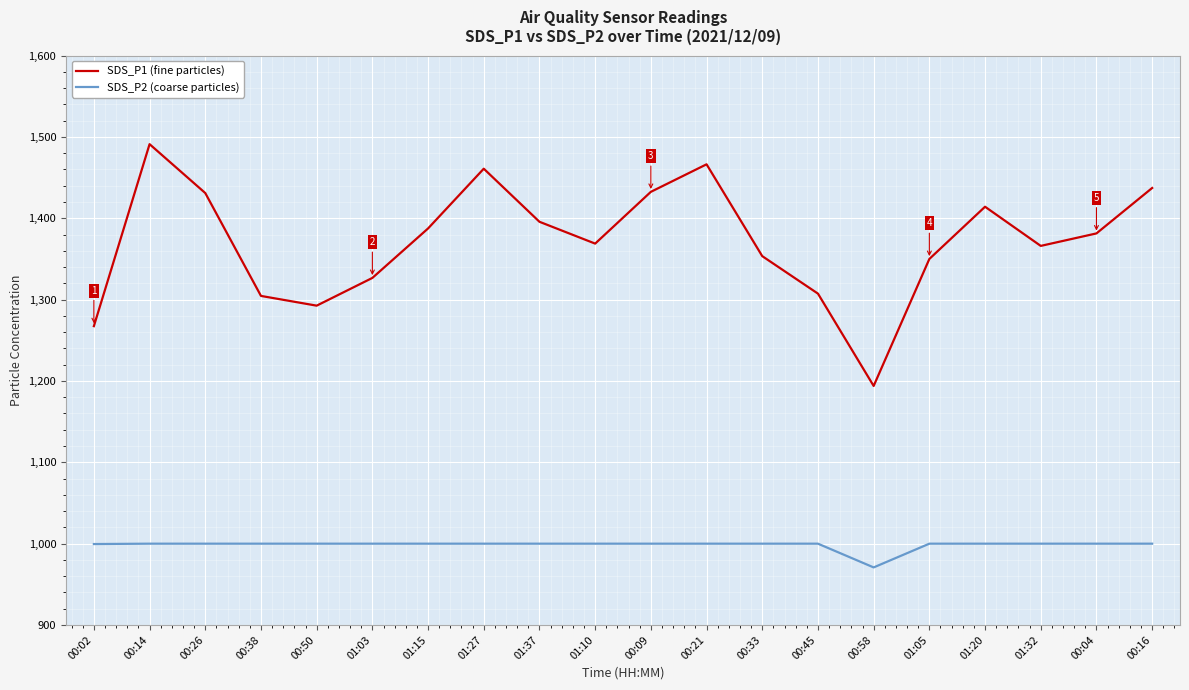

At how many categories does at least one series exceed 1023?

20